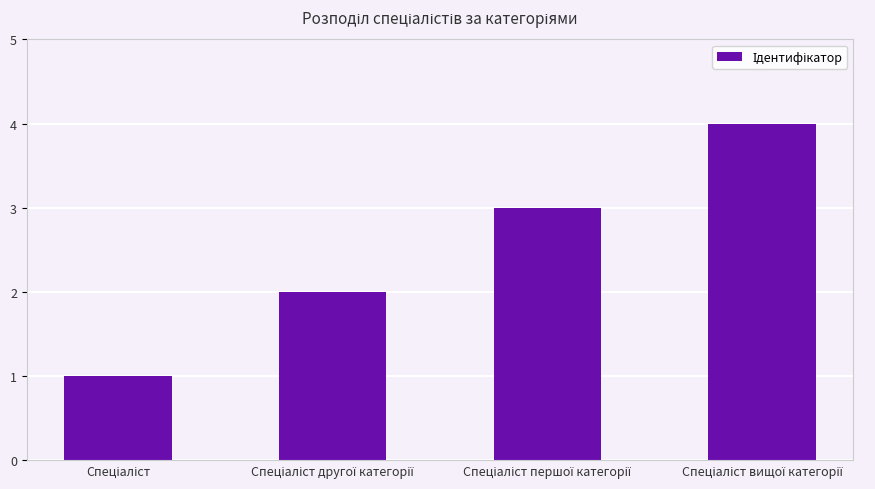

What is the sum of all values?

10